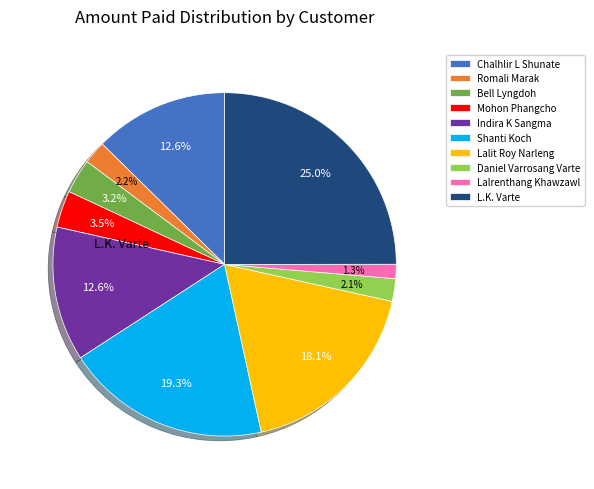

Is there a majority slice in this chart?

No